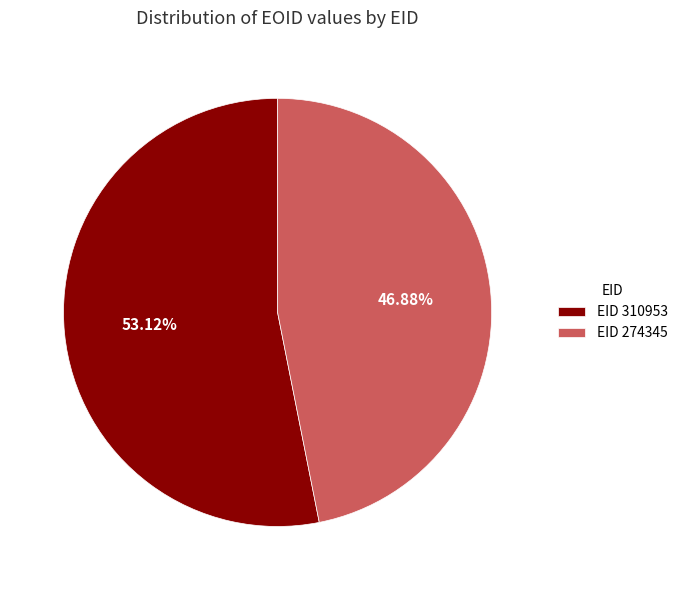

Which category has the smallest portion of the pie?

EID 274345